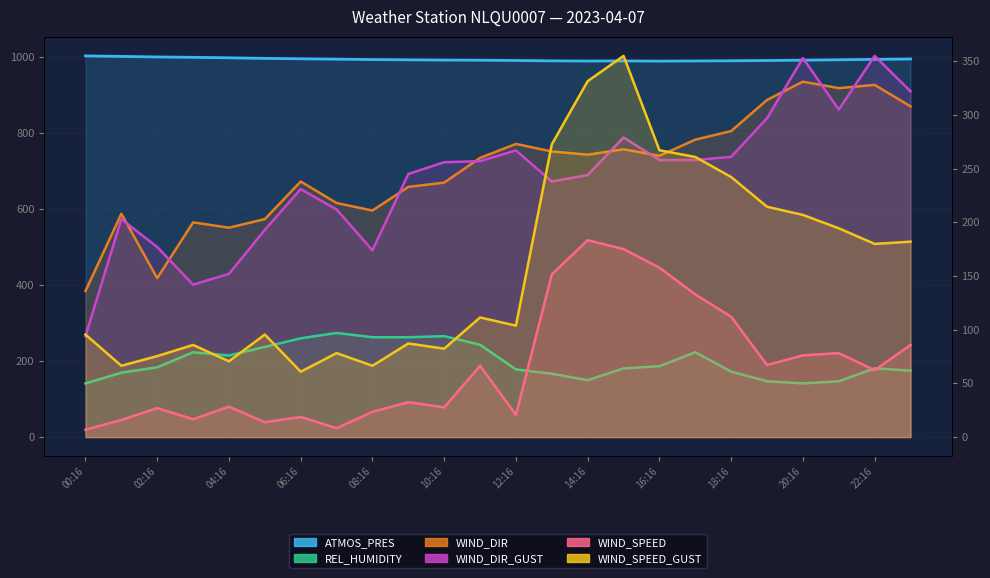

Is it true that ATMOS_PRES equals 989.7 at 16:16?

True